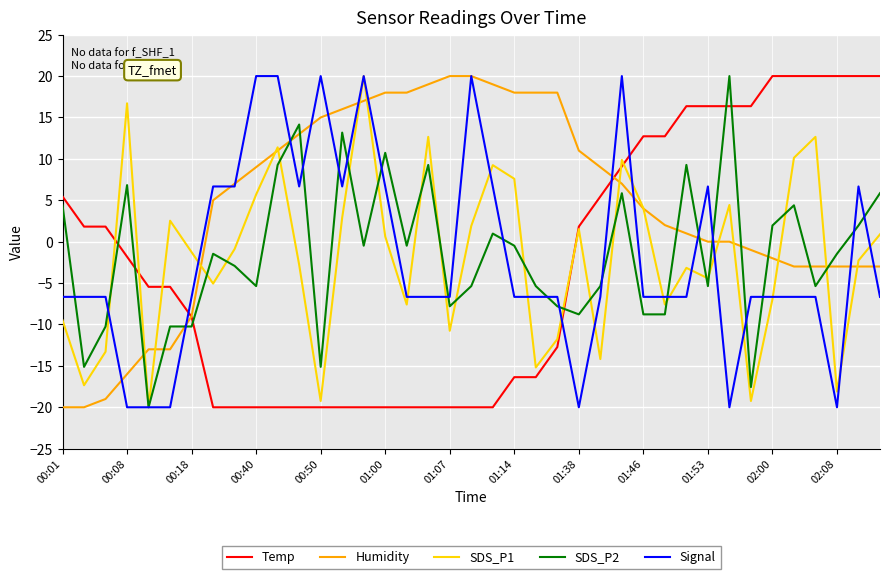

Which series has the largest total across all categories?

Humidity